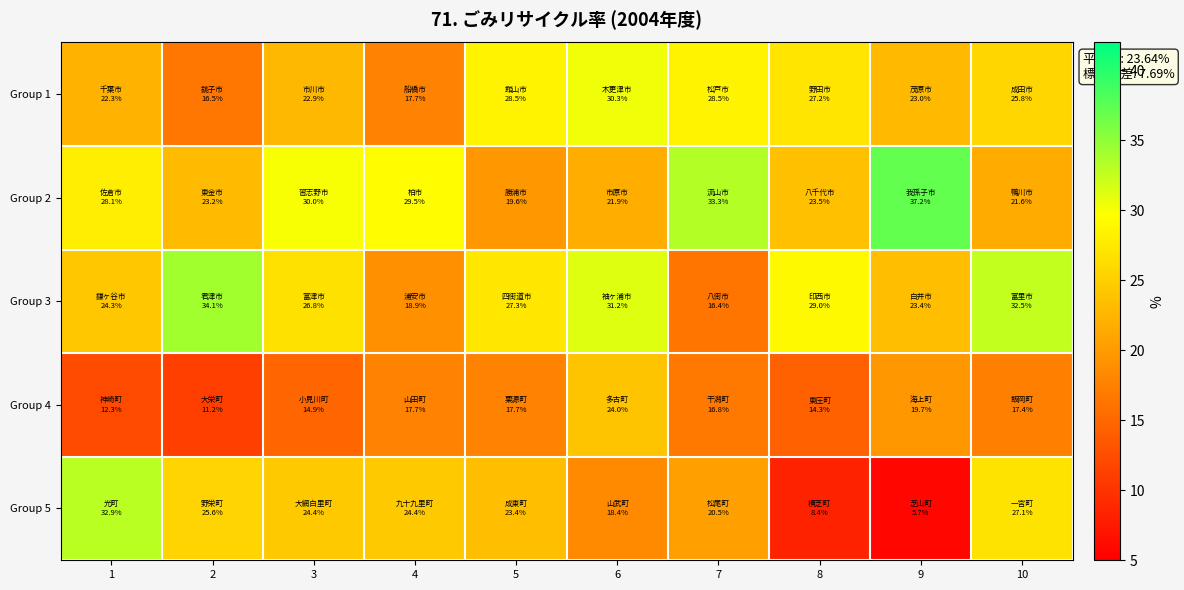

Reading left to right, list all the values displayed in this chart.

Group 1: 1=22.3	2=16.5	3=22.9	4=17.7	5=28.5	6=30.3	7=28.5	8=27.2	9=23.0	10=25.8
Group 2: 1=28.1	2=23.2	3=30.0	4=29.5	5=19.6	6=21.9	7=33.3	8=23.5	9=37.2	10=21.6
Group 3: 1=24.3	2=34.1	3=26.8	4=18.9	5=27.3	6=31.2	7=16.4	8=29.0	9=23.4	10=32.5
Group 4: 1=12.3	2=11.2	3=14.9	4=17.7	5=17.7	6=24.0	7=16.8	8=14.3	9=19.7	10=17.4
Group 5: 1=32.9	2=25.6	3=24.4	4=24.4	5=23.4	6=18.4	7=20.5	8=8.4	9=5.7	10=27.1